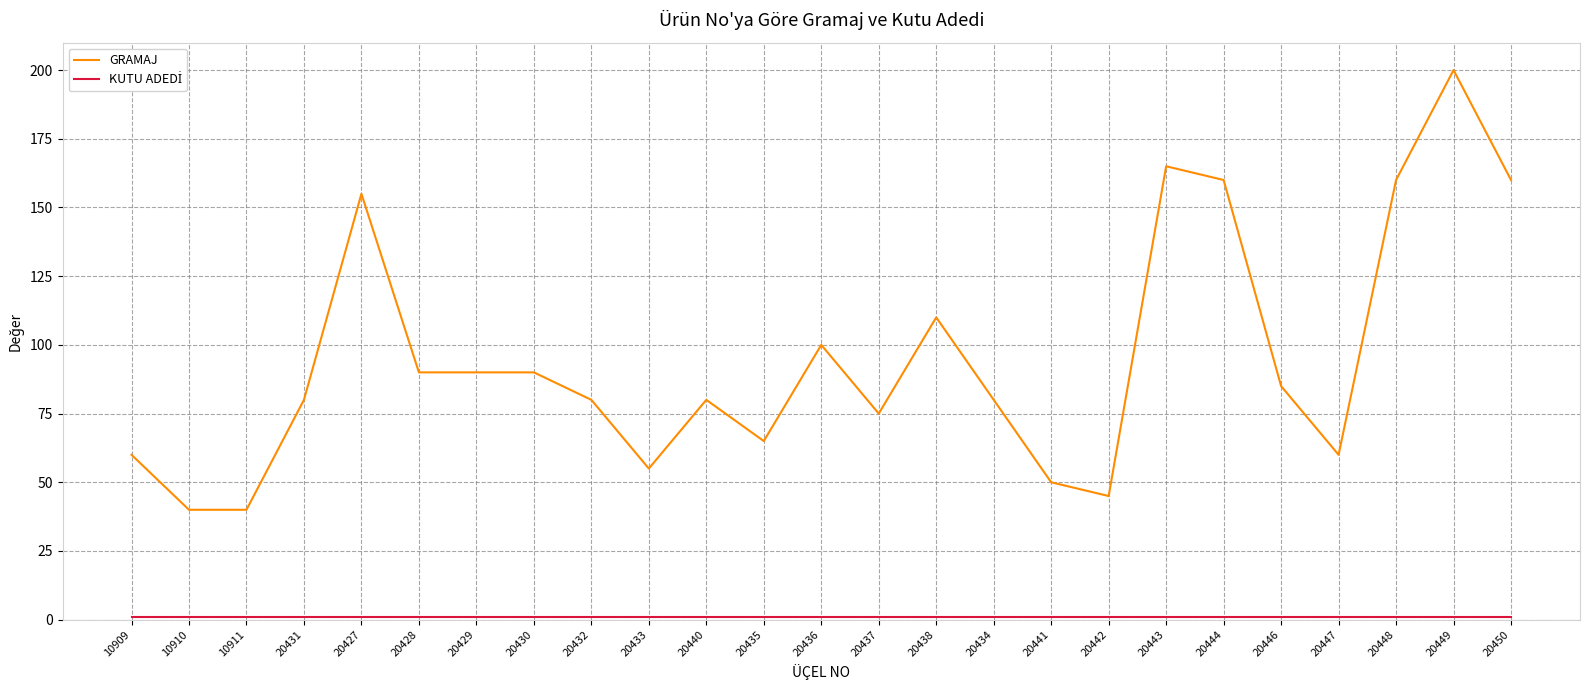

The GRAMAJ series shows 87 at 10909. True or false?

False